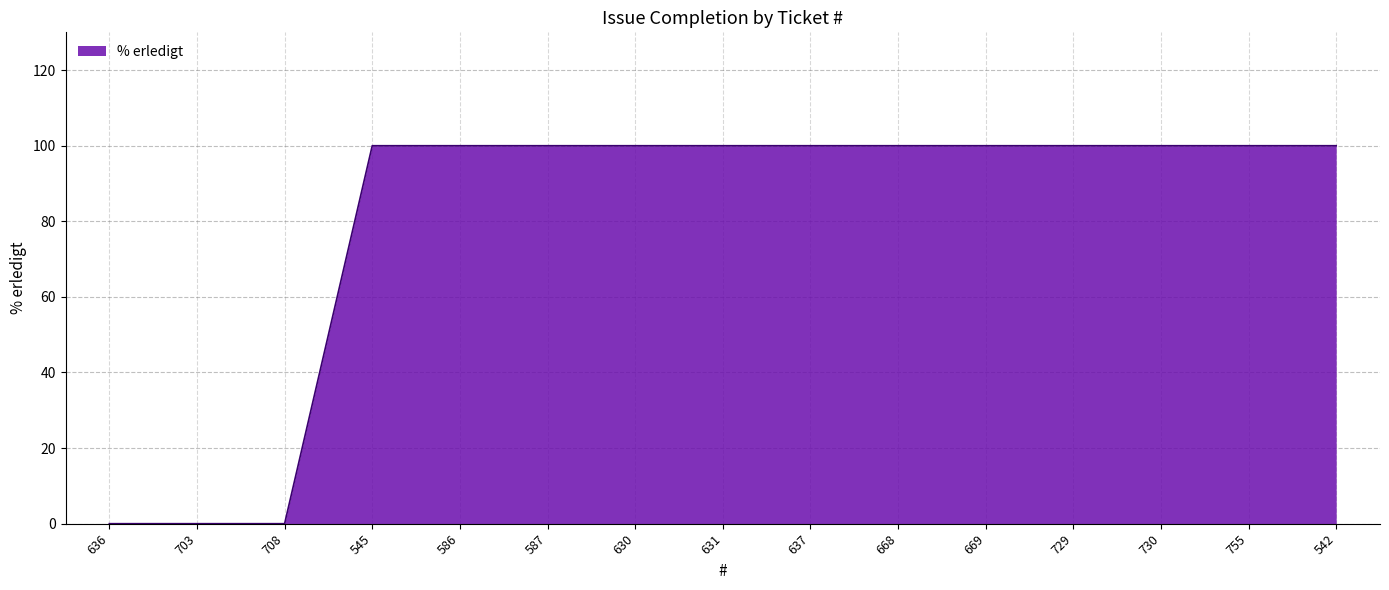

Approximately how many times larger is the value at 587 compared to 542?

1.0